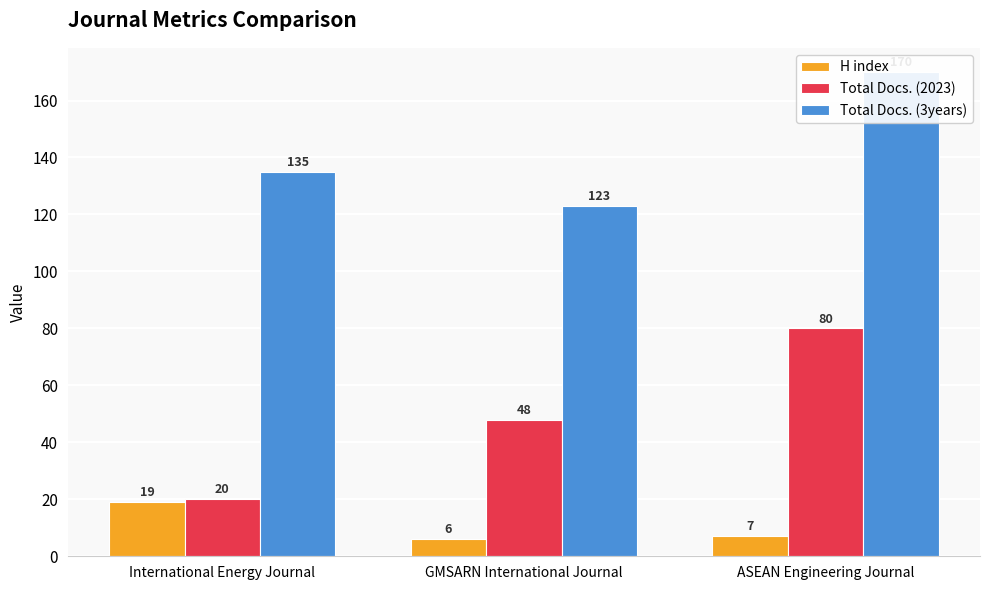

What is the sum of all Total Docs. (2023) values?

148